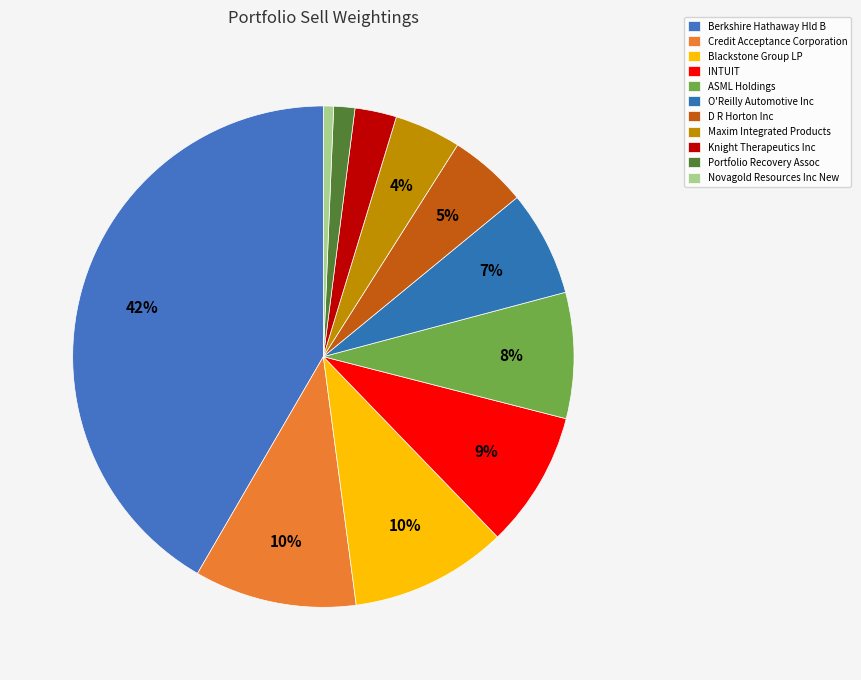

To the nearest percent, what portion does Credit Acceptance Corporation represent?

10%